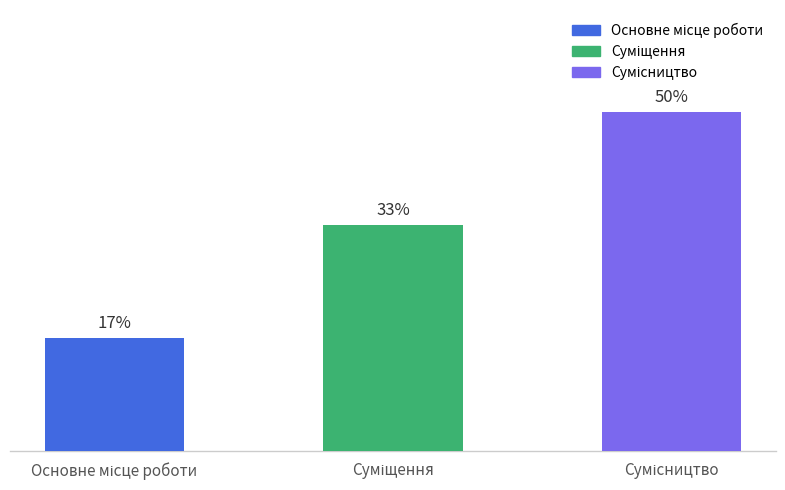

Which has a higher value, Суміщення or Сумісництво?

Сумісництво